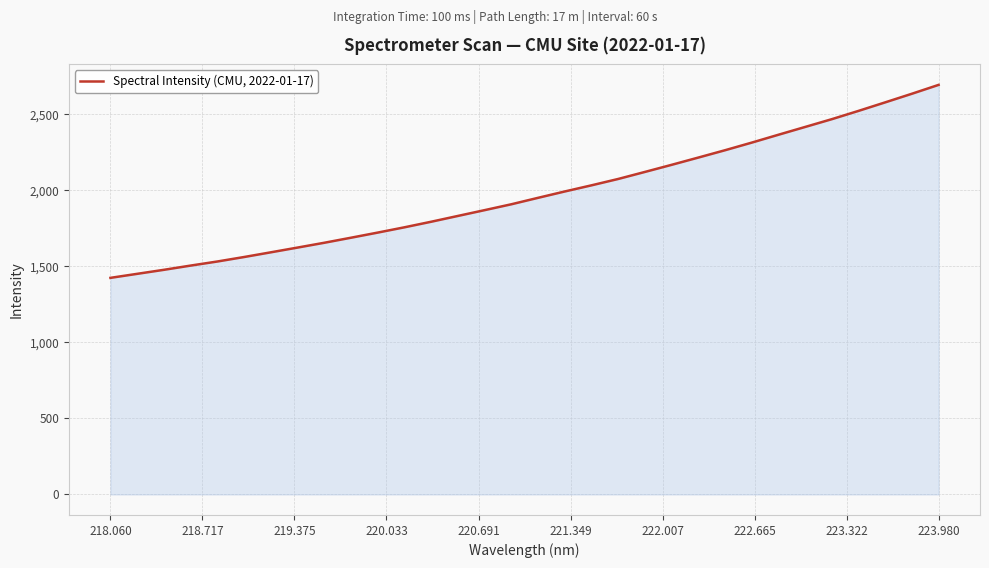

What is the difference between the maximum and minimum values?

1269.5